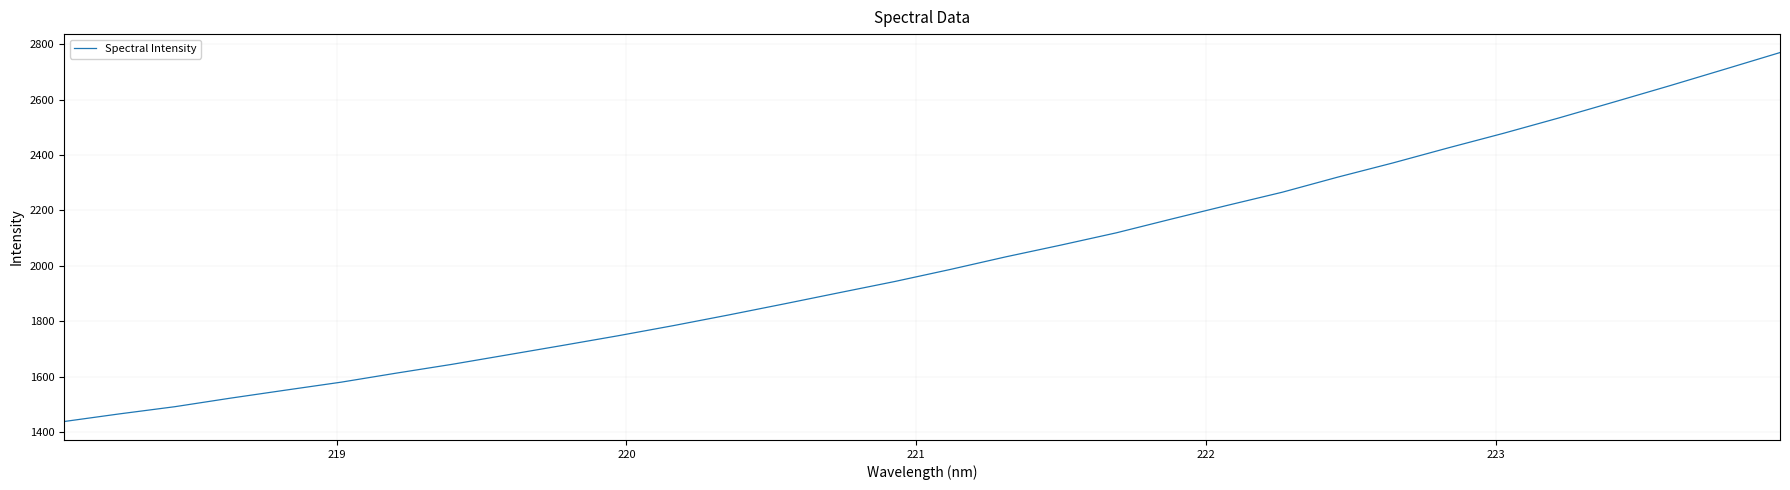

What is the smallest value displayed?

1437.6